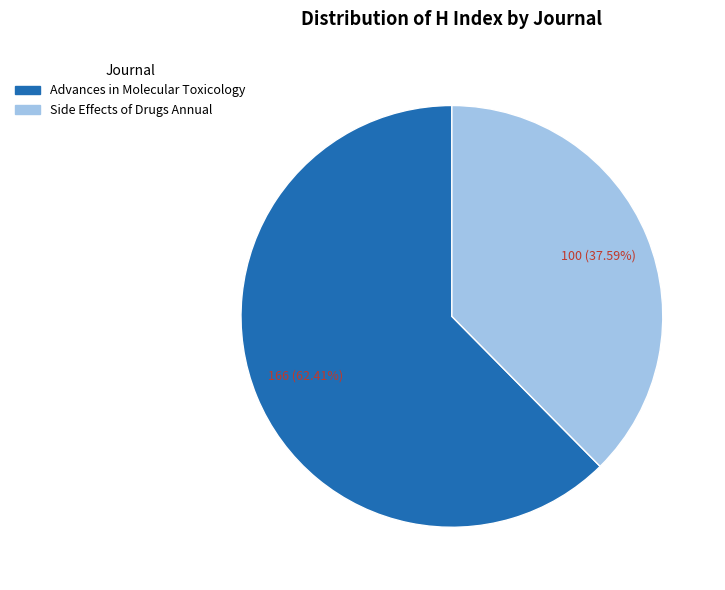

The Advances in Molecular Toxicology slice represents 62% of the pie. True or false?

True